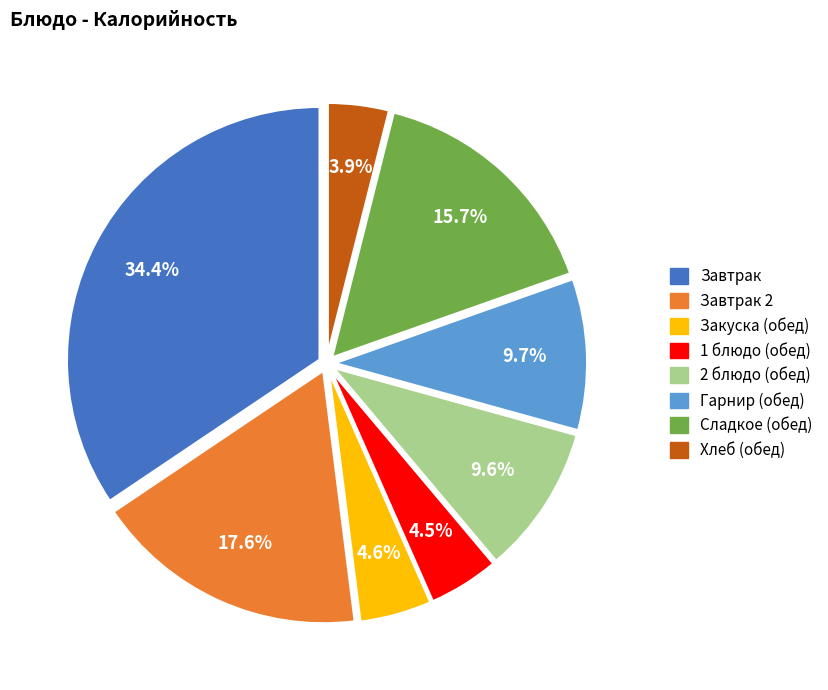

Does Завтрак 2 represent more than half of the total?

No